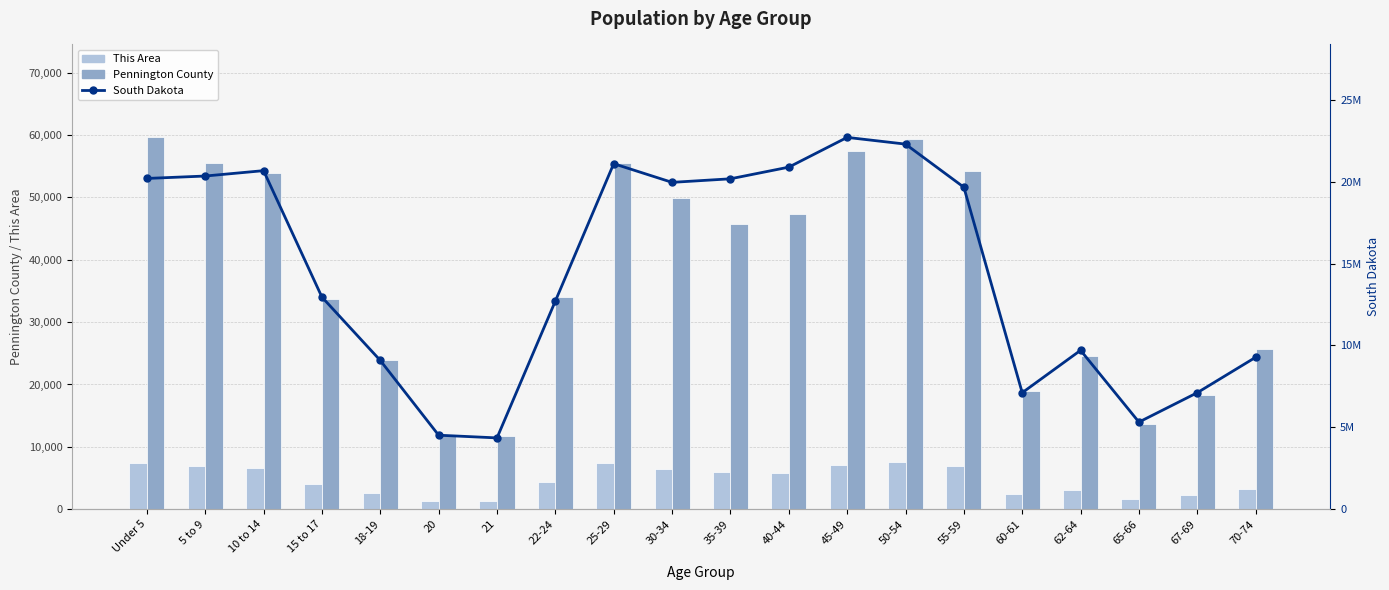

What are all the series names shown in the legend?

This Area, Pennington County, South Dakota